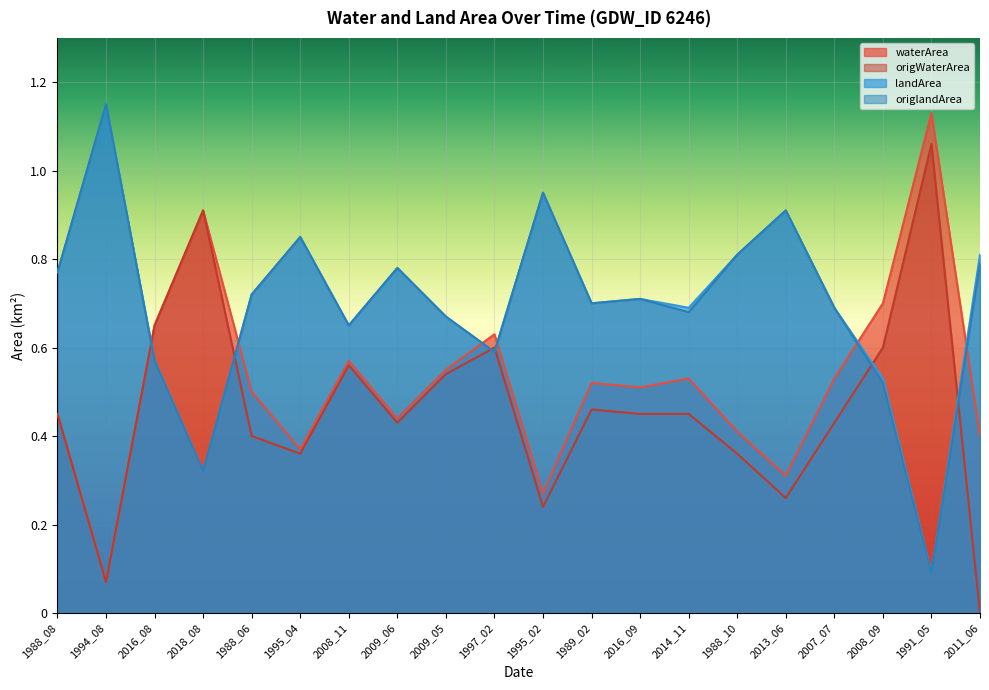

What is the difference between the second highest and minimum values in the landArea series?

0.9